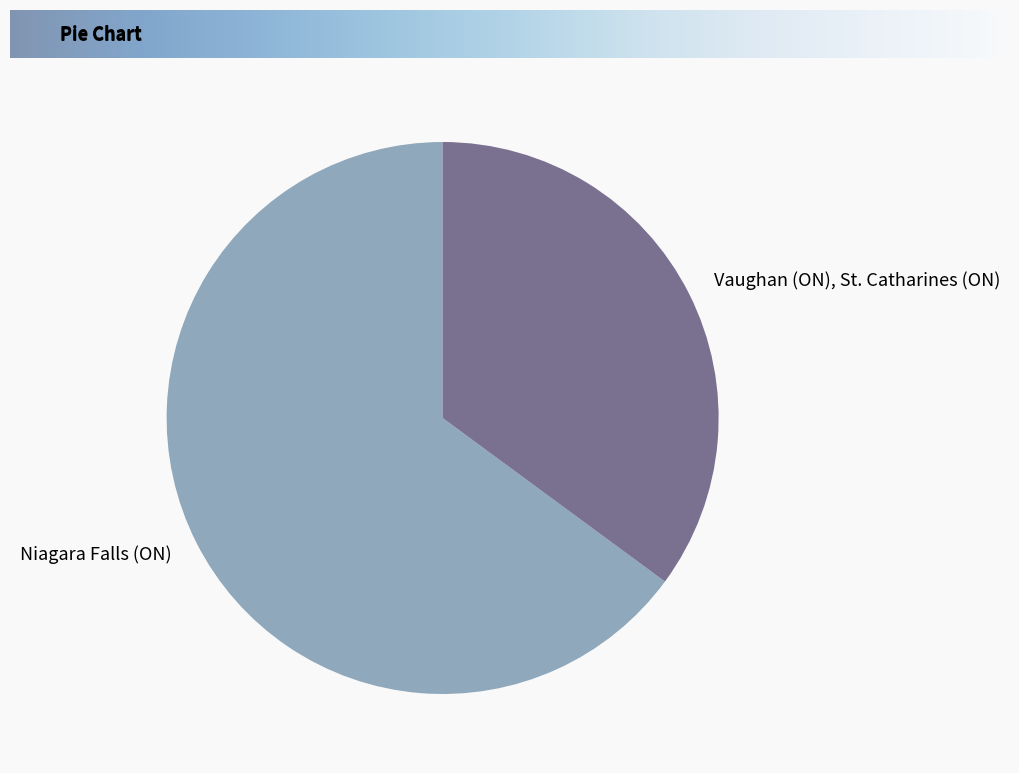

How many segments does this pie chart have?

2